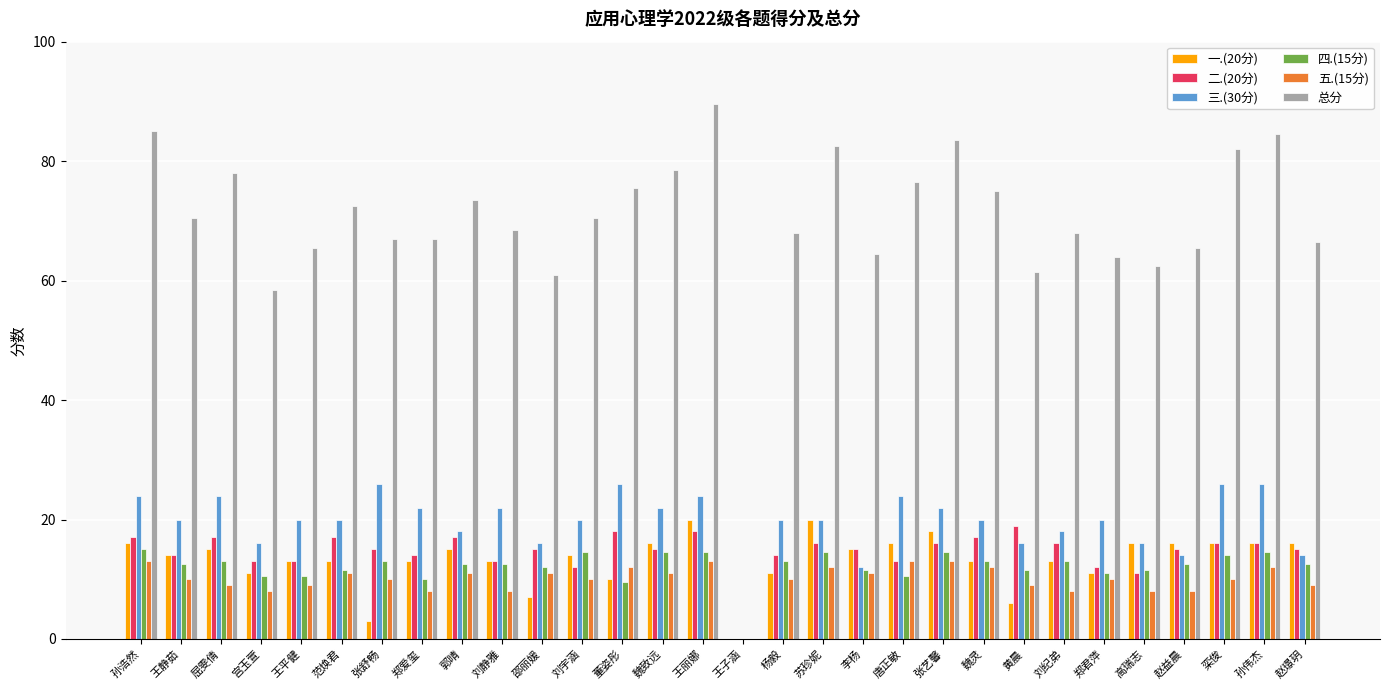

The value of 四.(15分) at 黄晨 is 11.5. True or false?

True